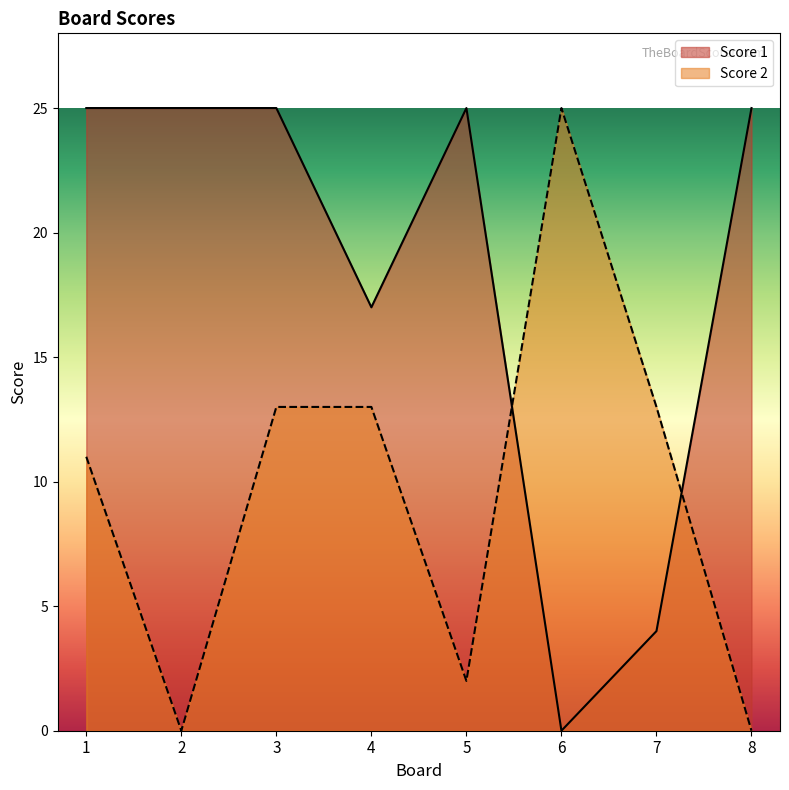

What is the total value across all series at 2?

25